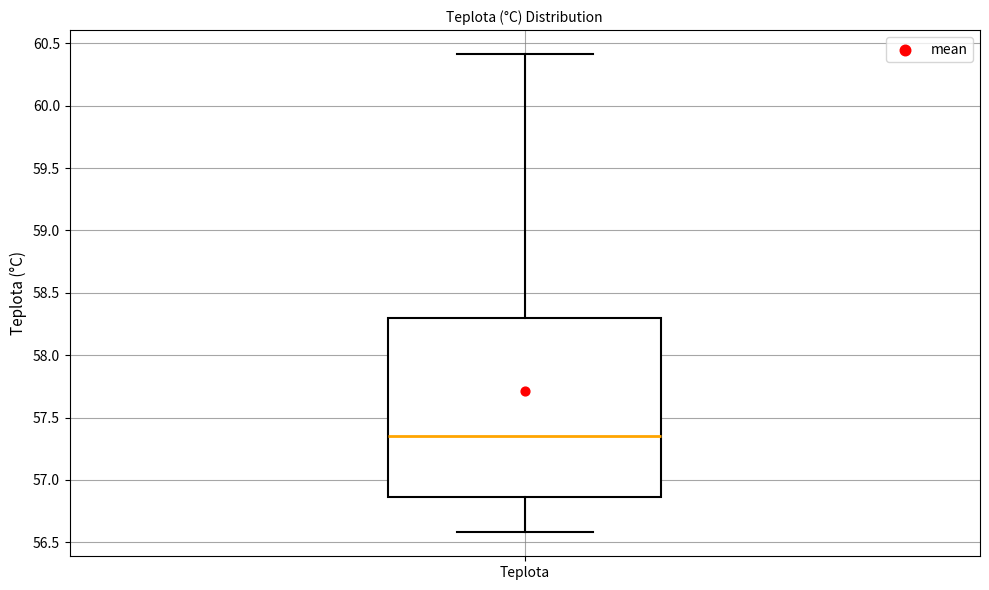

Where is the lower edge of the box for Teplota on the y-axis? The values are not printed on the chart, so give them approximately, as read against the axis.

56.85